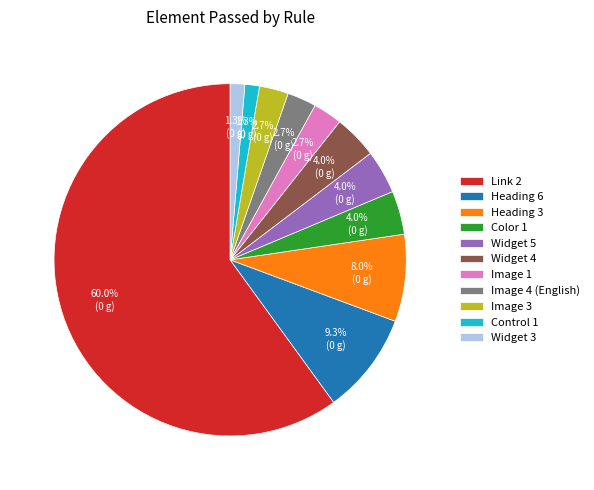

What is the ratio of the value at Color 1 to the value at Heading 6?

0.4